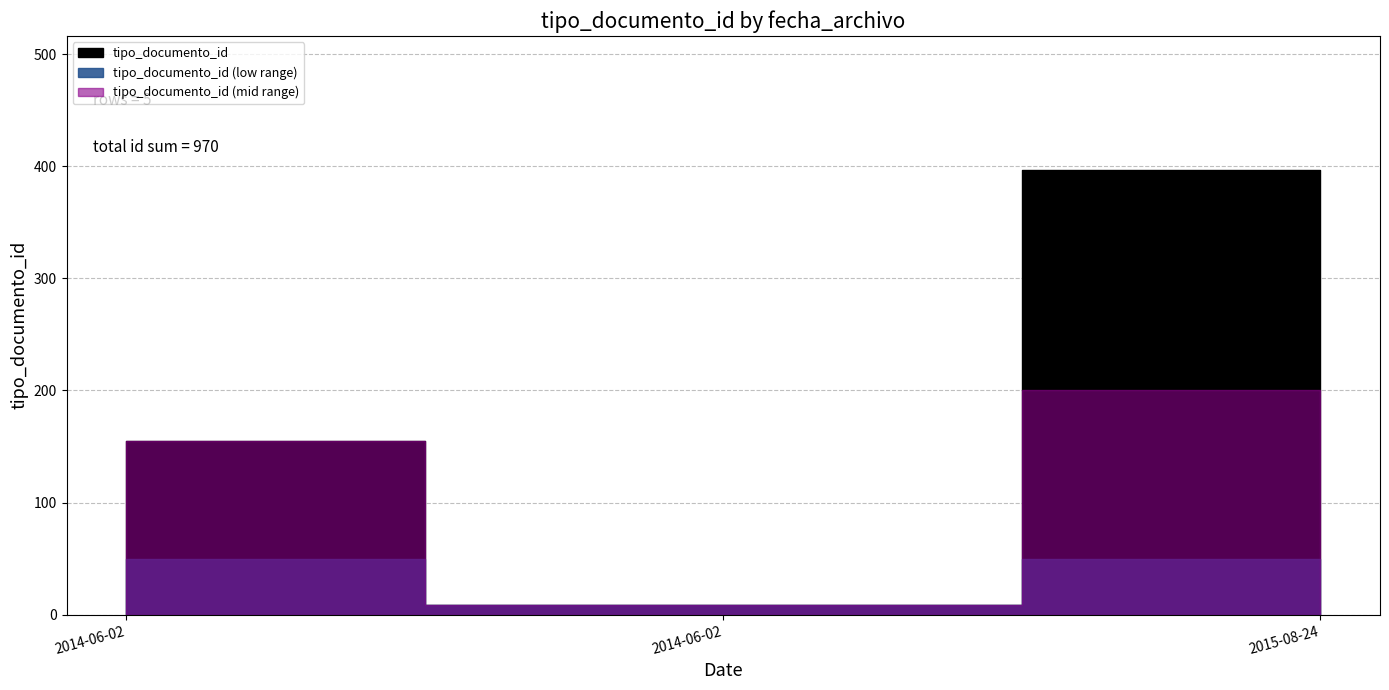

What is the average value?

194